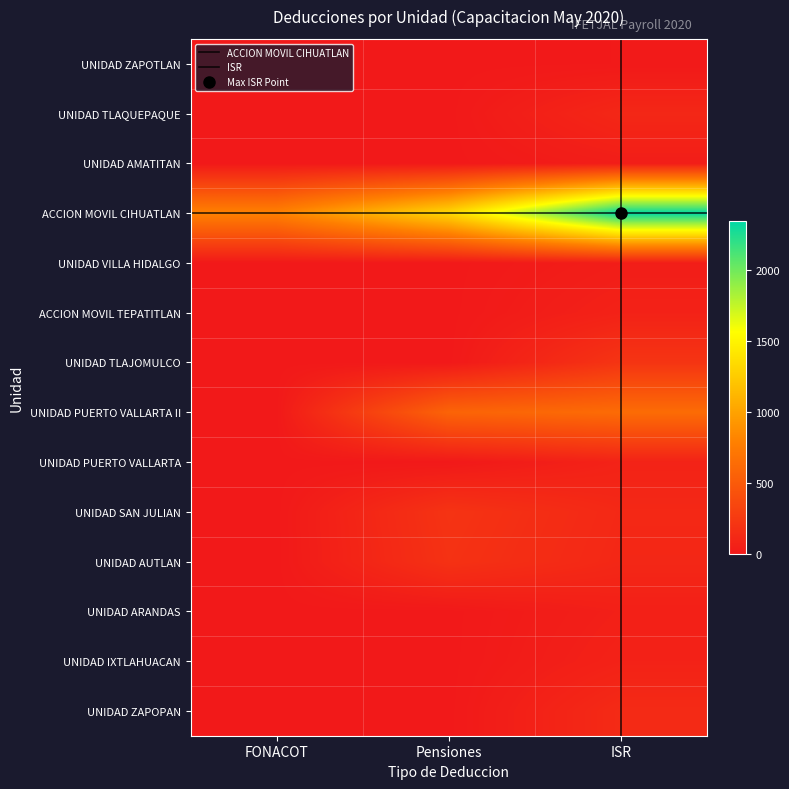

Is the value of ACCION MOVIL TEPATITLAN at Pensiones greater than the value of UNIDAD TLAJOMULCO at FONACOT?

No